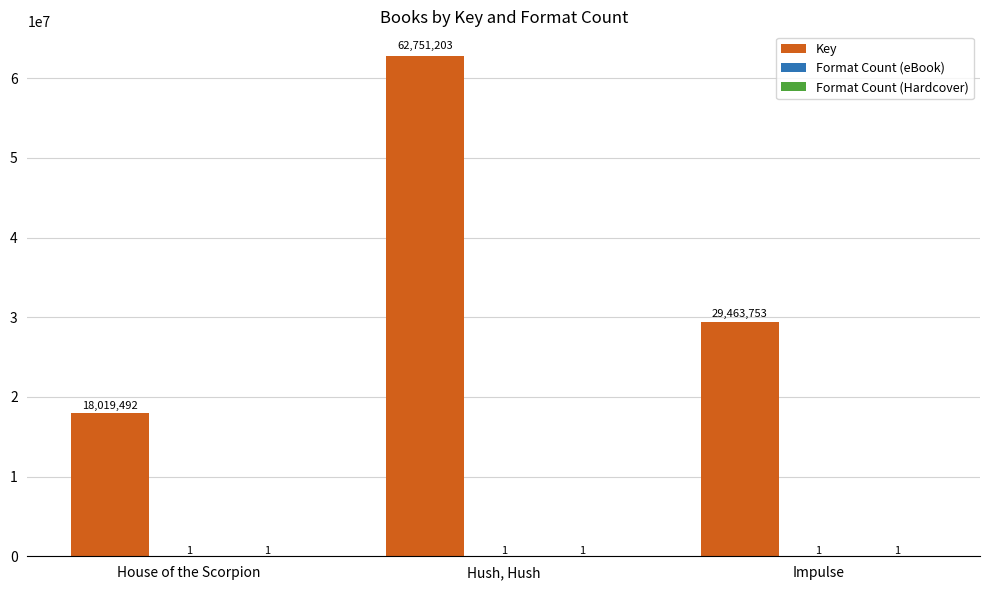

What is the greatest value displayed?

62751203